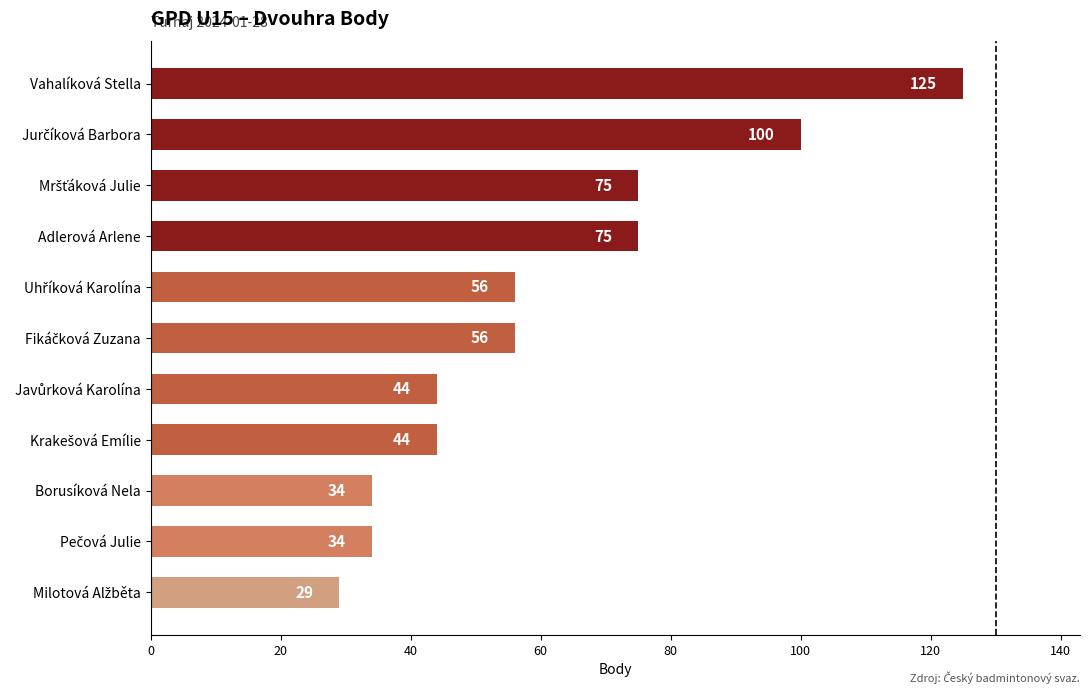

What value does the data have at Adlerová Arlene, to the nearest 5?

75